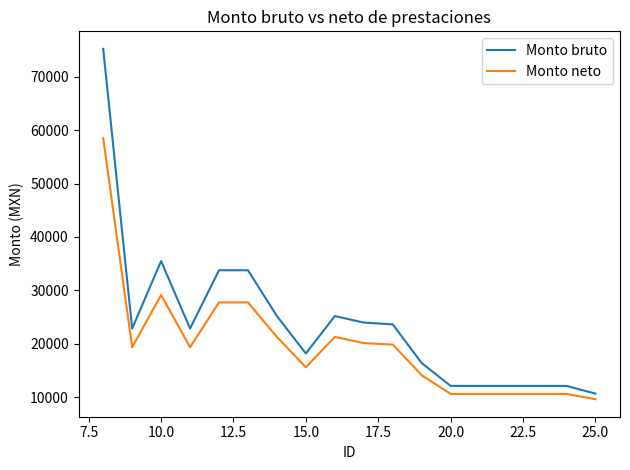

Rank the series by their maximum value, from highest to lowest.

Monto bruto, Monto neto